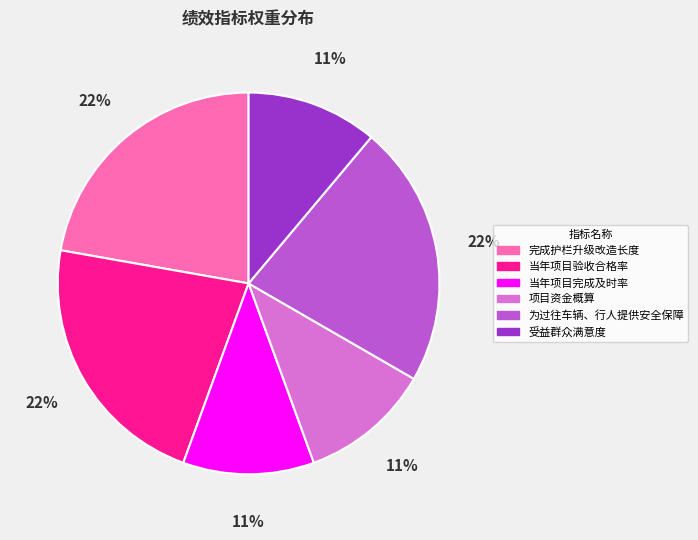

Combined, do 当年项目完成及时率 and 项目资金概算 account for over 50%?

No